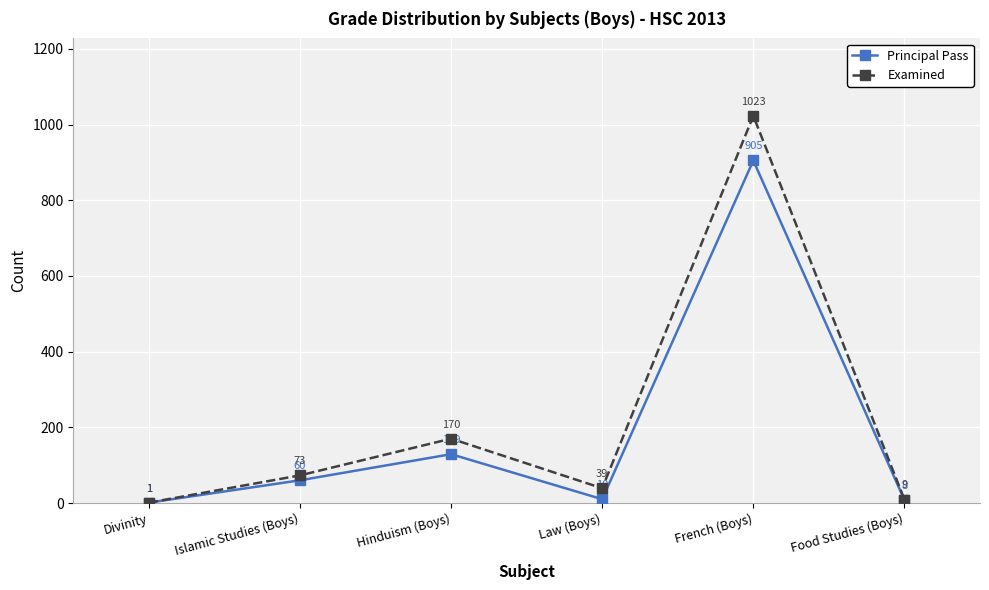

The Principal Pass series shows 49 at Hinduism (Boys). True or false?

False